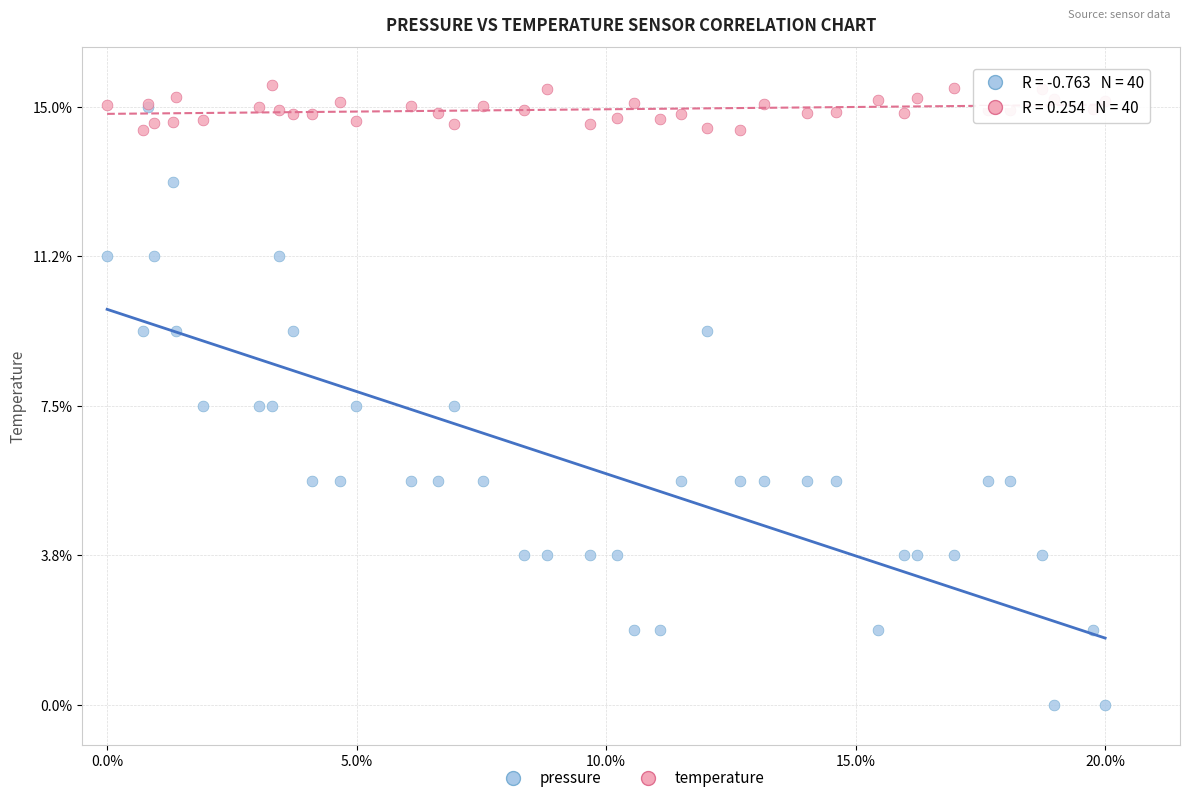

Which series contains the lowest Y value?

pressure